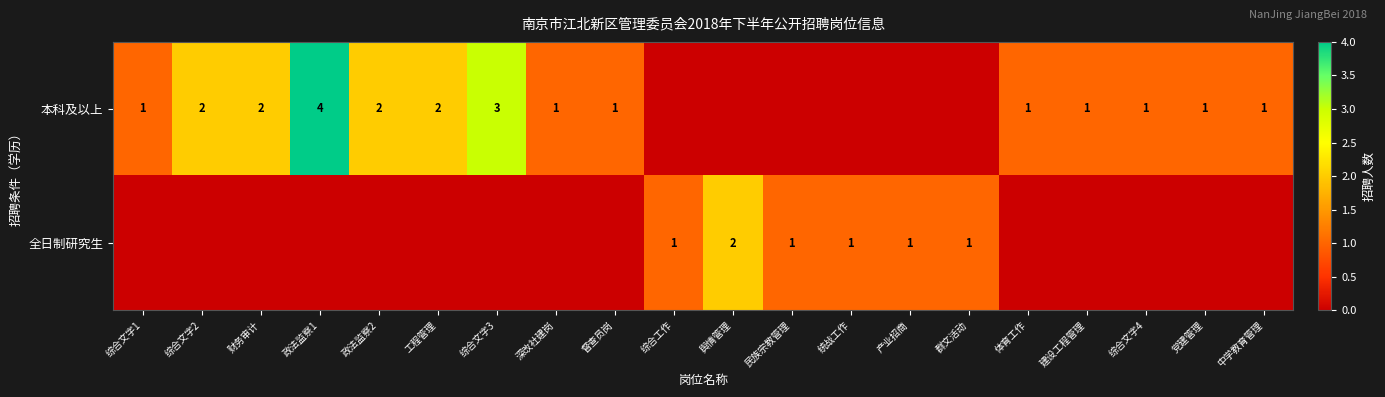

At how many categories does at least one series exceed 0?

20